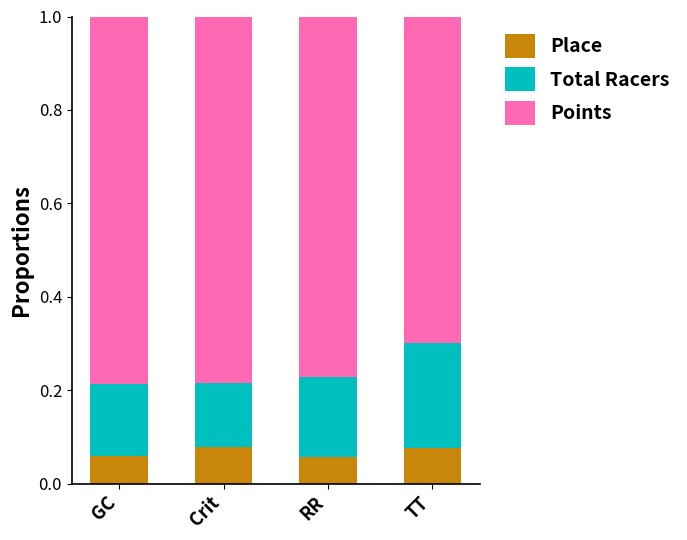

Is it true that Place equals 0.0 at Crit?

False